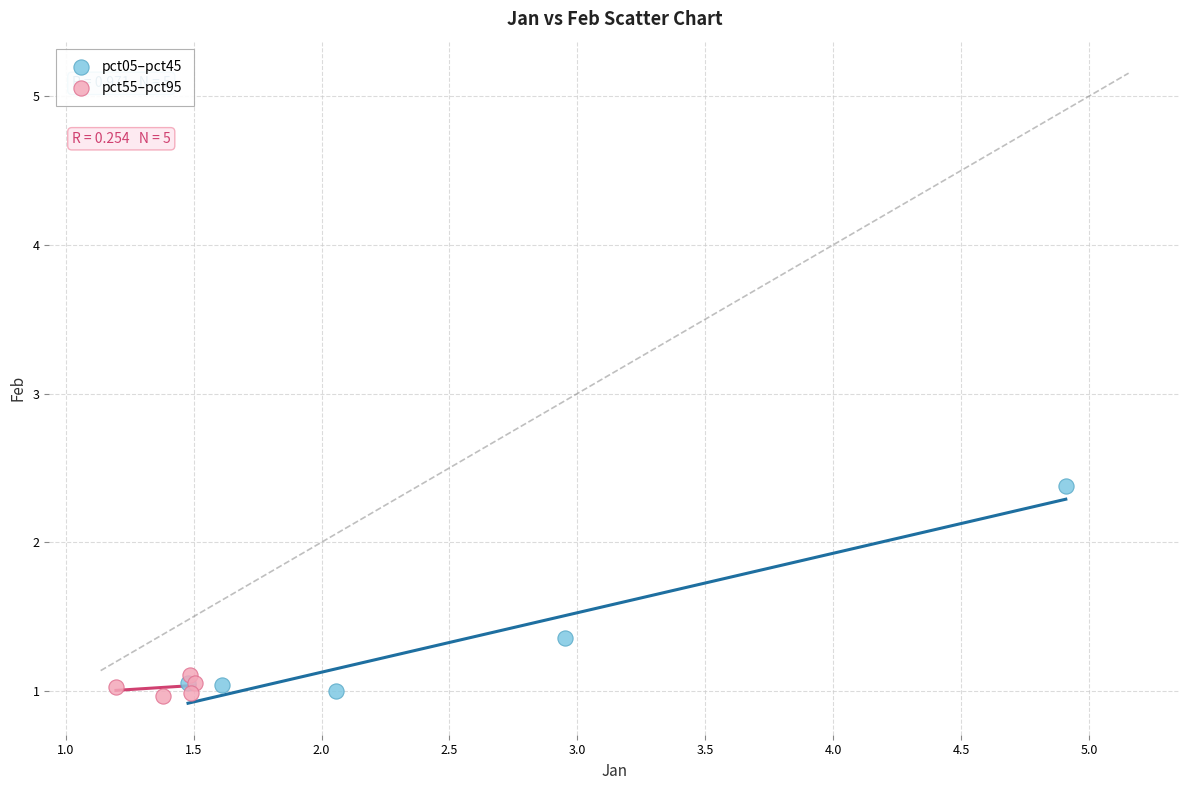

Which series reaches the minimum Y coordinate?

pct55–pct95